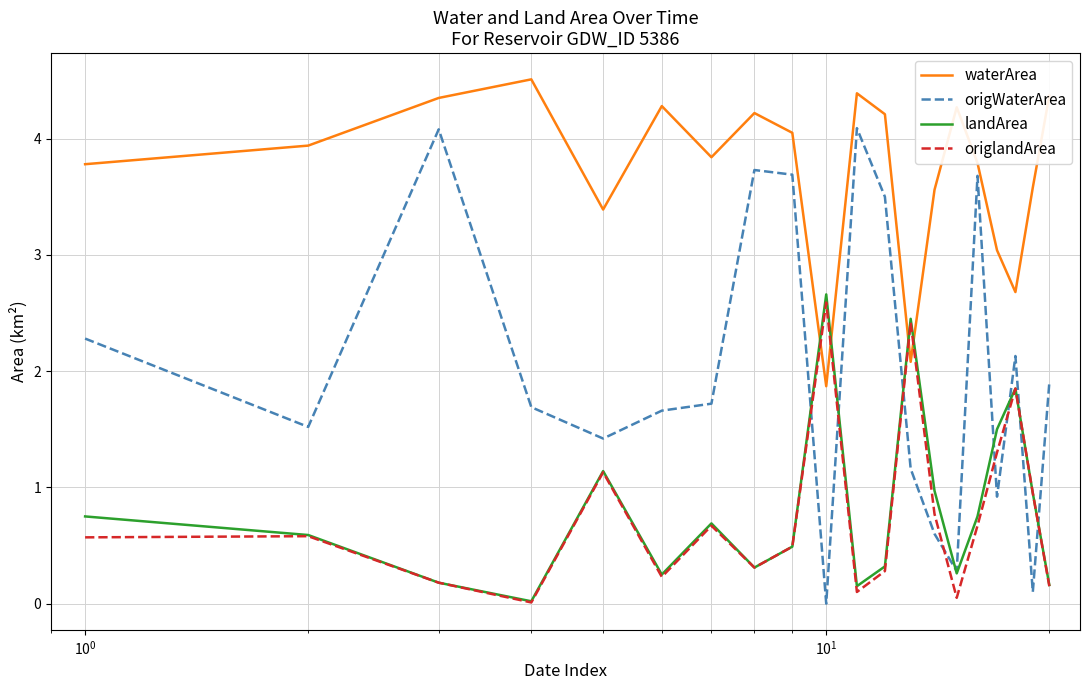

How many intersections are there between origlandArea and waterArea?

4